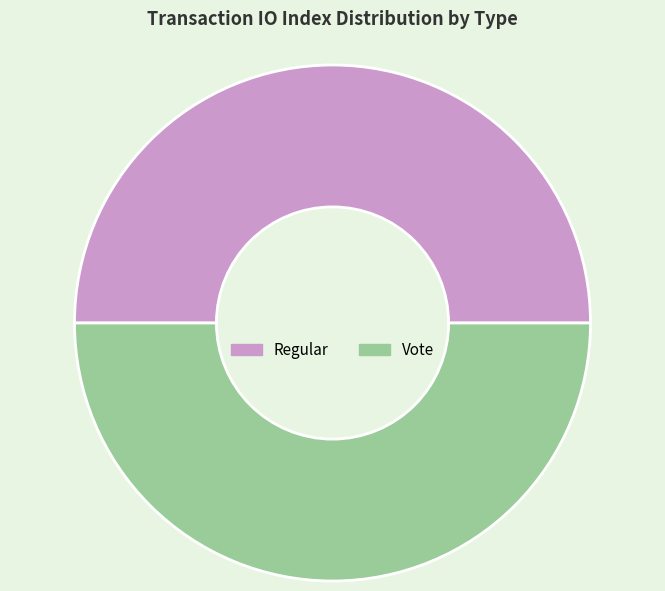

How many slices are in this pie chart?

2